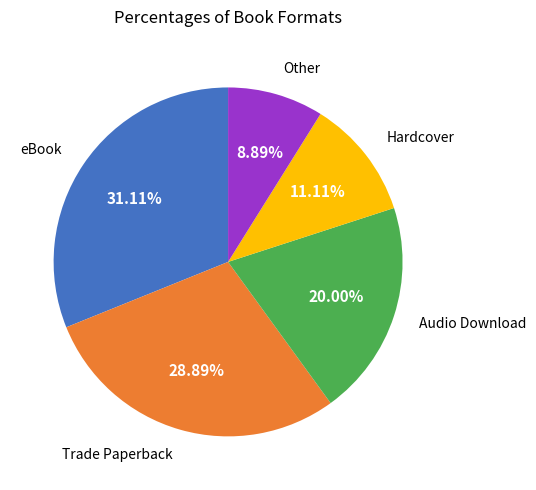

To the nearest percent, what is the average slice percentage?

20%